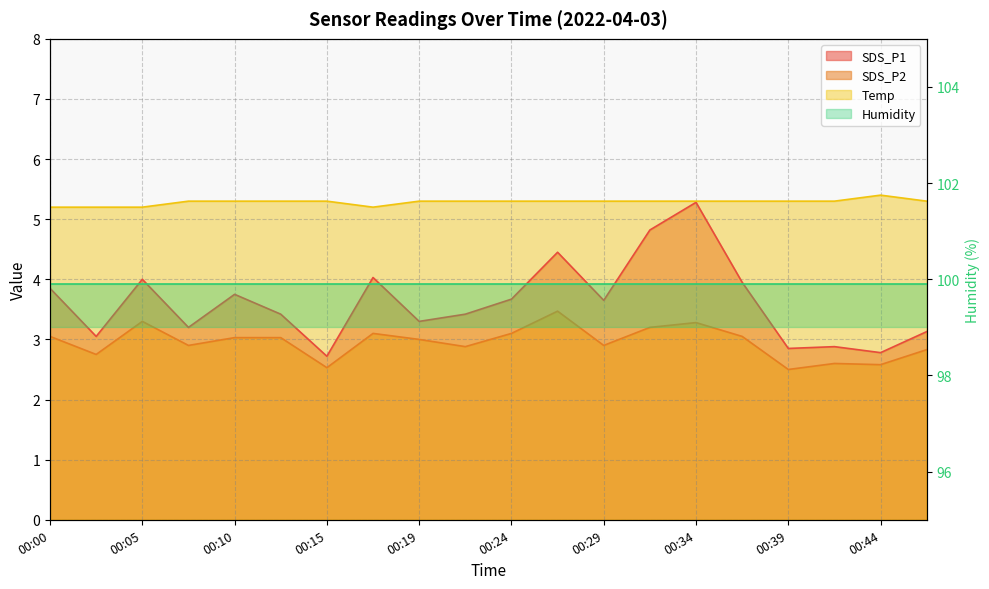

True or false: SDS_P1 and SDS_P2 intersect in this chart.

False